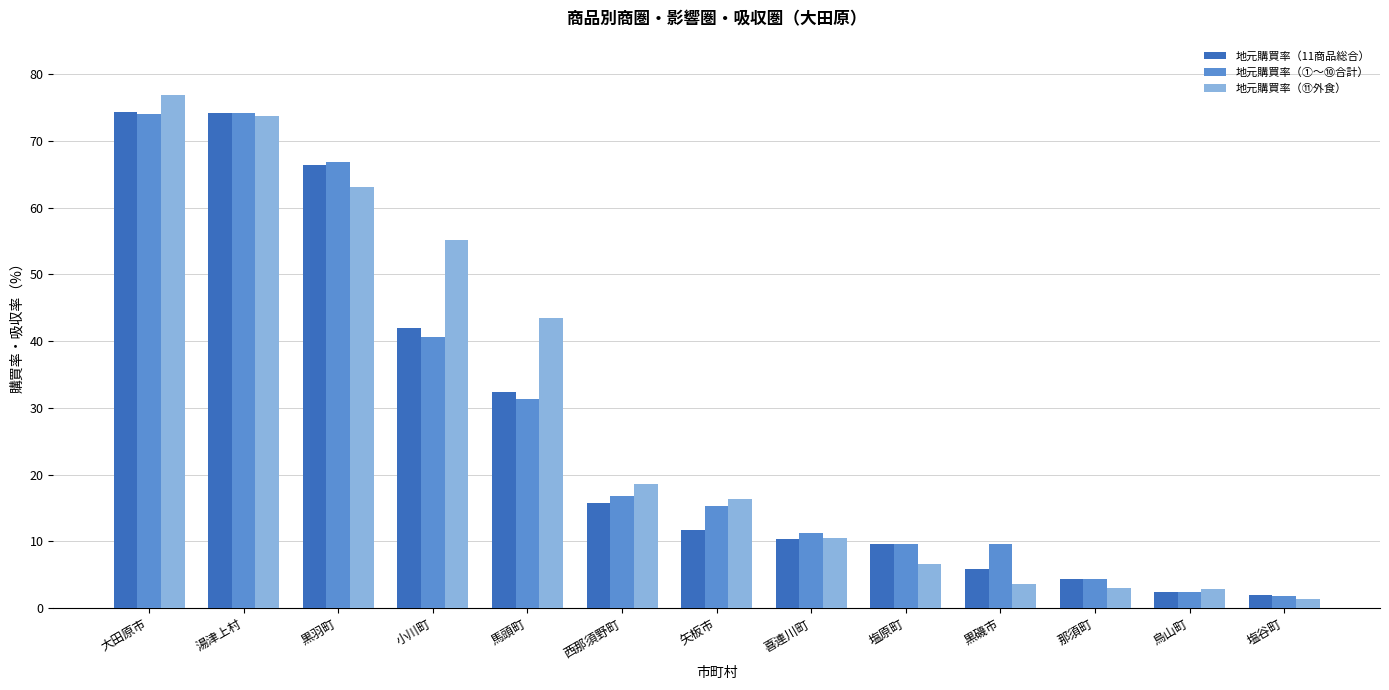

How many data points does each series have?

13